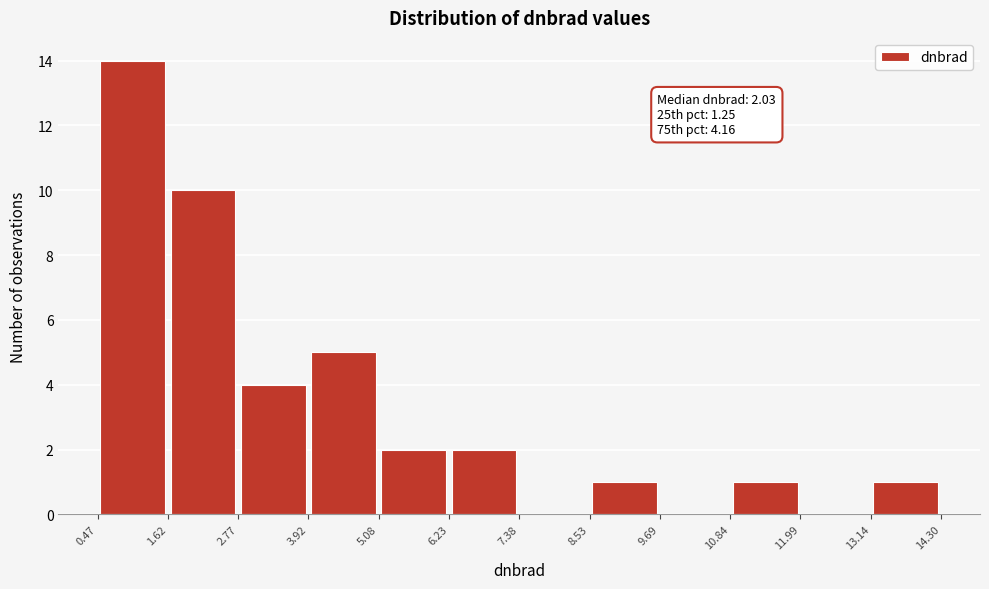

Over which range of the x-axis is the bar tallest?

0.47 to 1.62